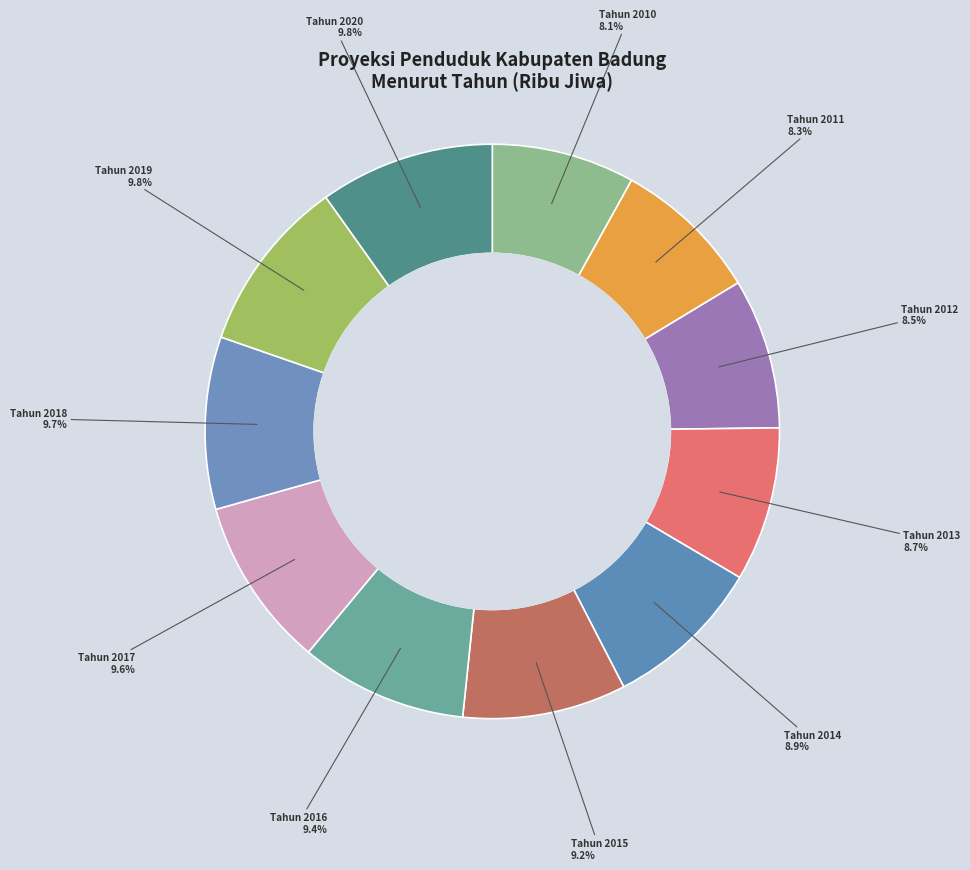

Does any single category account for the majority?

No